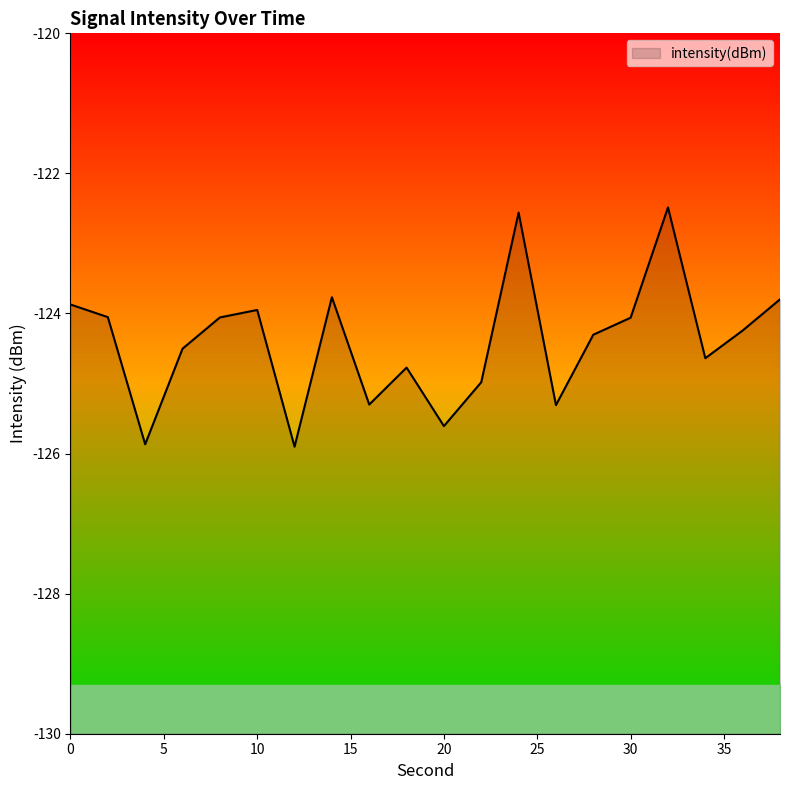

Does the chart have visible grid lines?

No